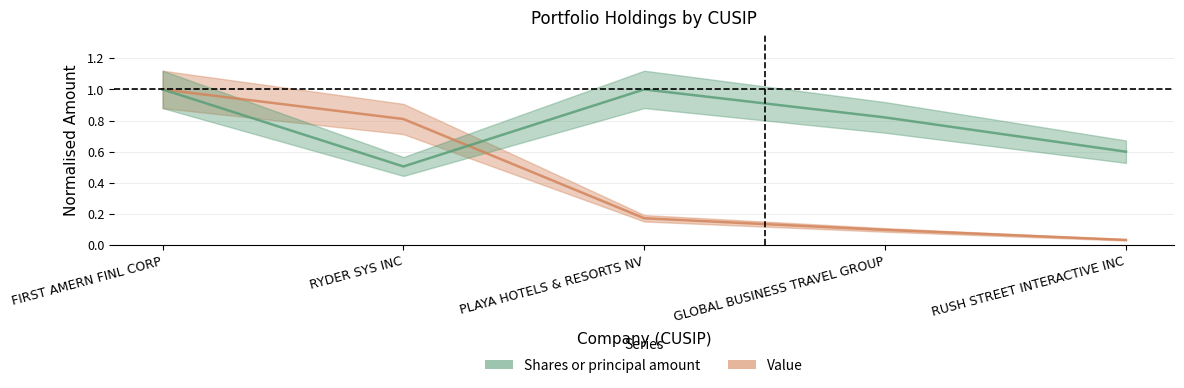

At FIRST AMERN FINL CORP, list the series in order from largest to smallest.

Shares or principal amount, Value